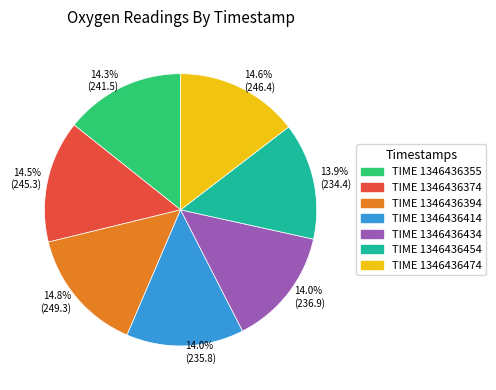

Does any single category account for the majority?

No